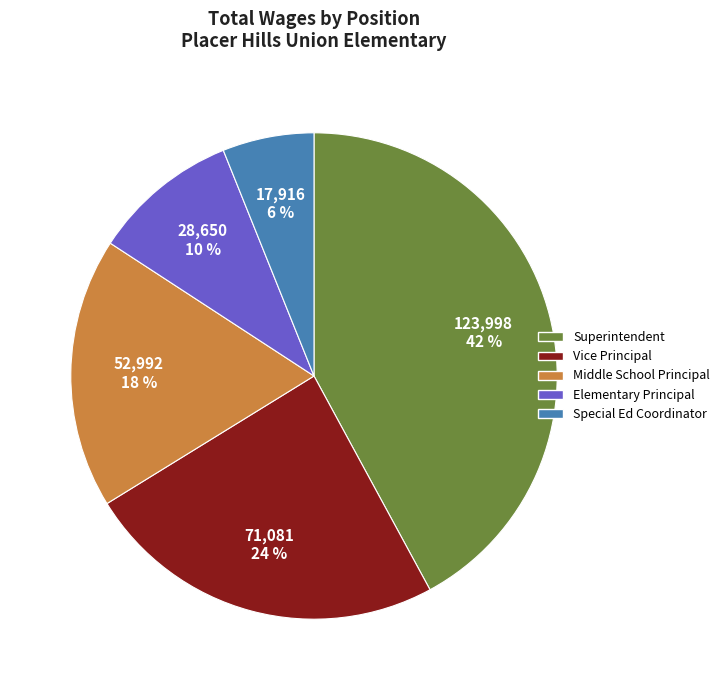

To the nearest percent, what is the difference between the largest and smallest slice percentages?

36%